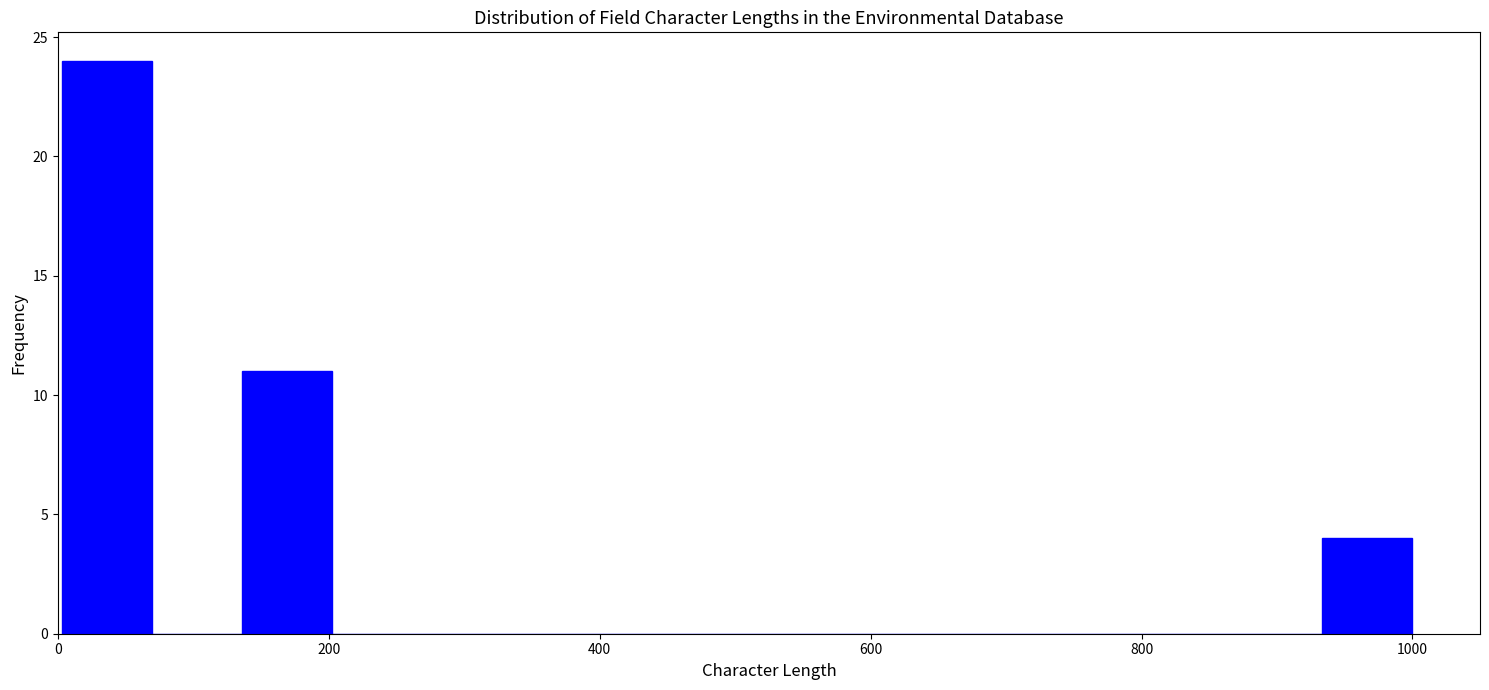

Read against the x-axis, roughly where is the centre of the tallest bar?

40